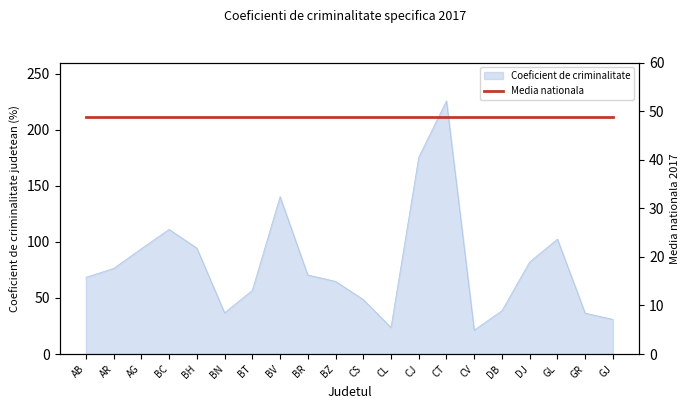

Reading right to left, what are all the values shown in this chart?

GJ=30.9	GR=36.4	GL=102.5	DJ=82.1	DB=38.6	CV=21.3	CT=225.8	CJ=175.5	CL=23.6	CS=48.6	BZ=64.8	BR=70.5	BV=140.3	BT=56.8	BN=36.7	BH=94.4	BC=111.2	AG=94.0	AR=76.3	AB=68.4